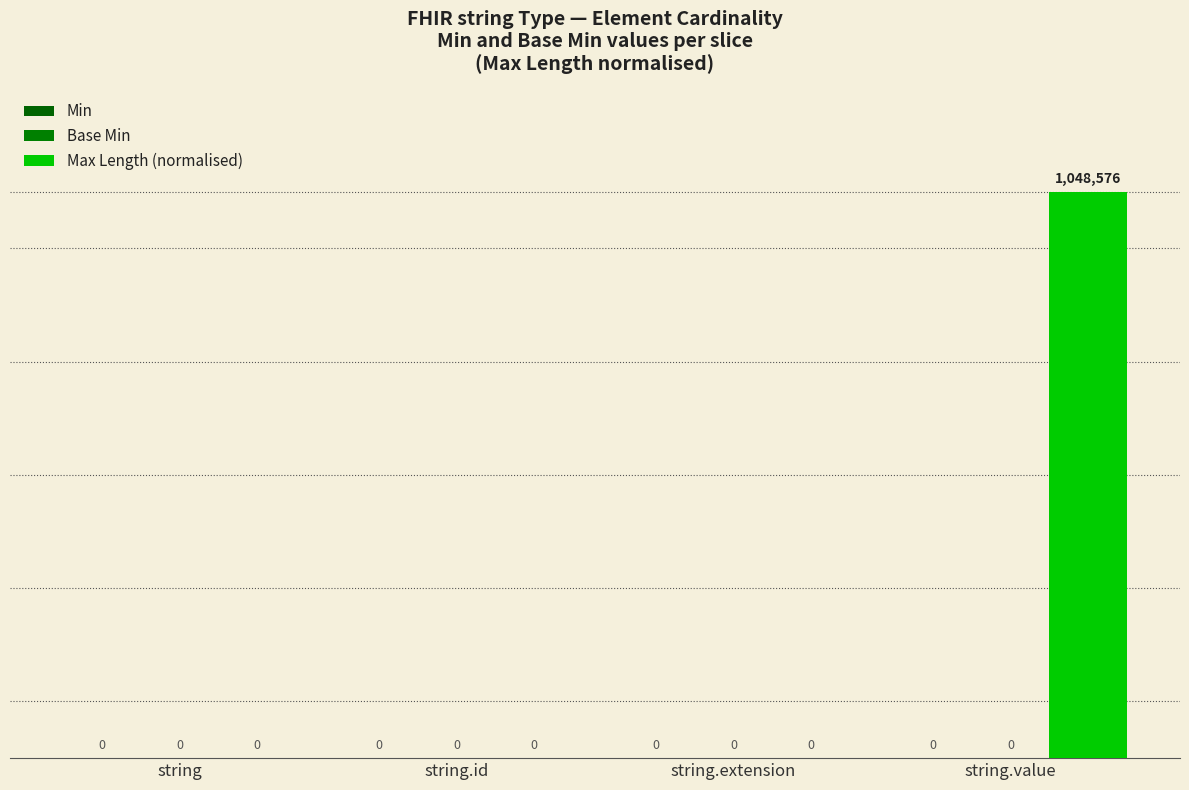

Count the number of values greater than 0.

1